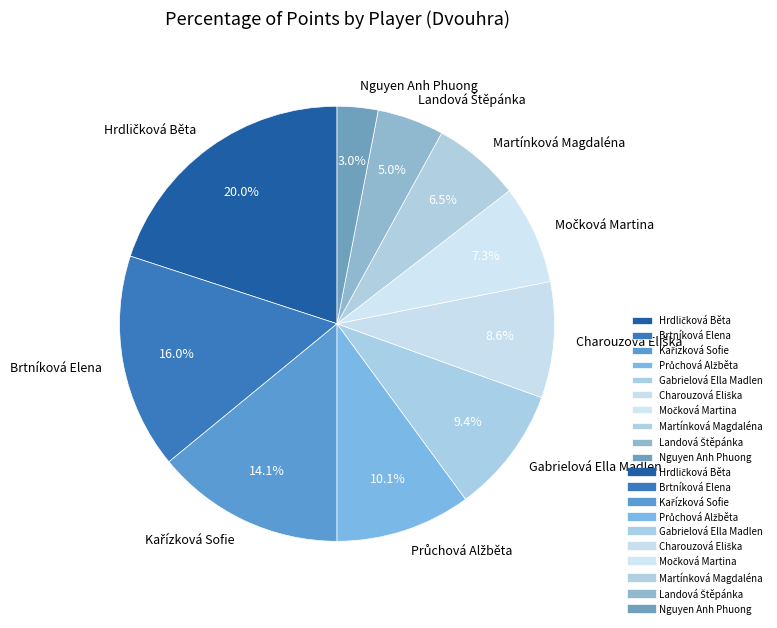

Which category has the smallest portion of the pie?

Nguyen Anh Phuong